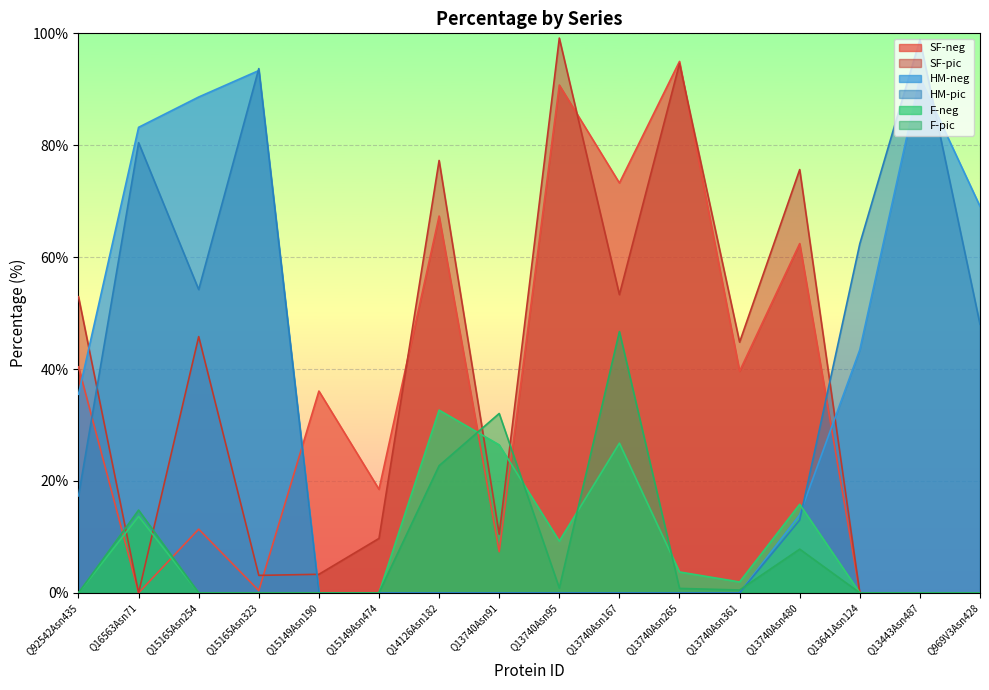

At which category does SF-neg reach its first local peak?

Q15165Asn254